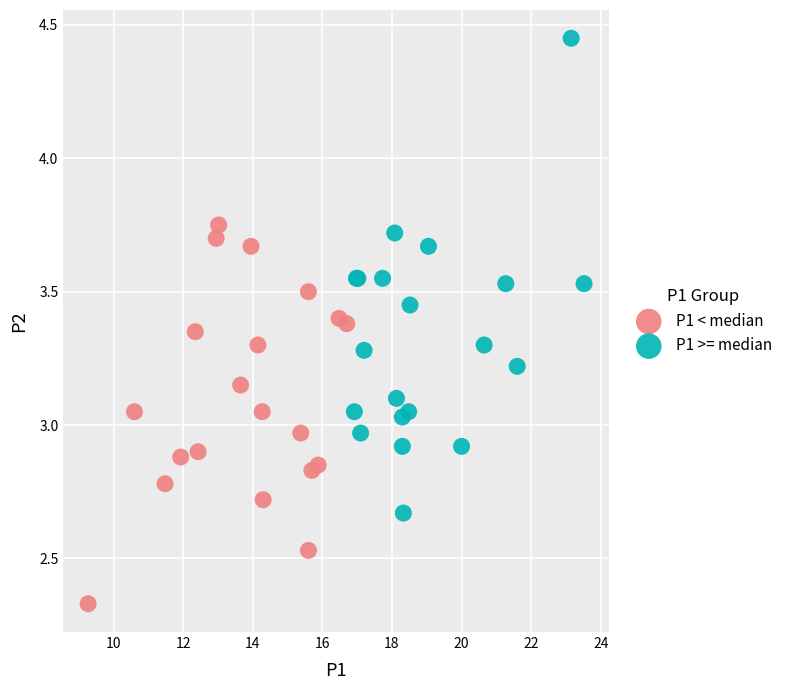

Which series reaches the maximum Y coordinate?

P1 >= median